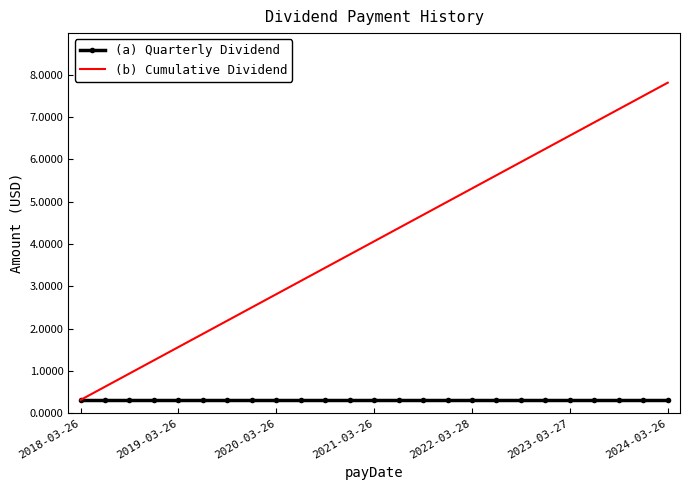

Which series has the widest spread of values?

(b) Cumulative Dividend